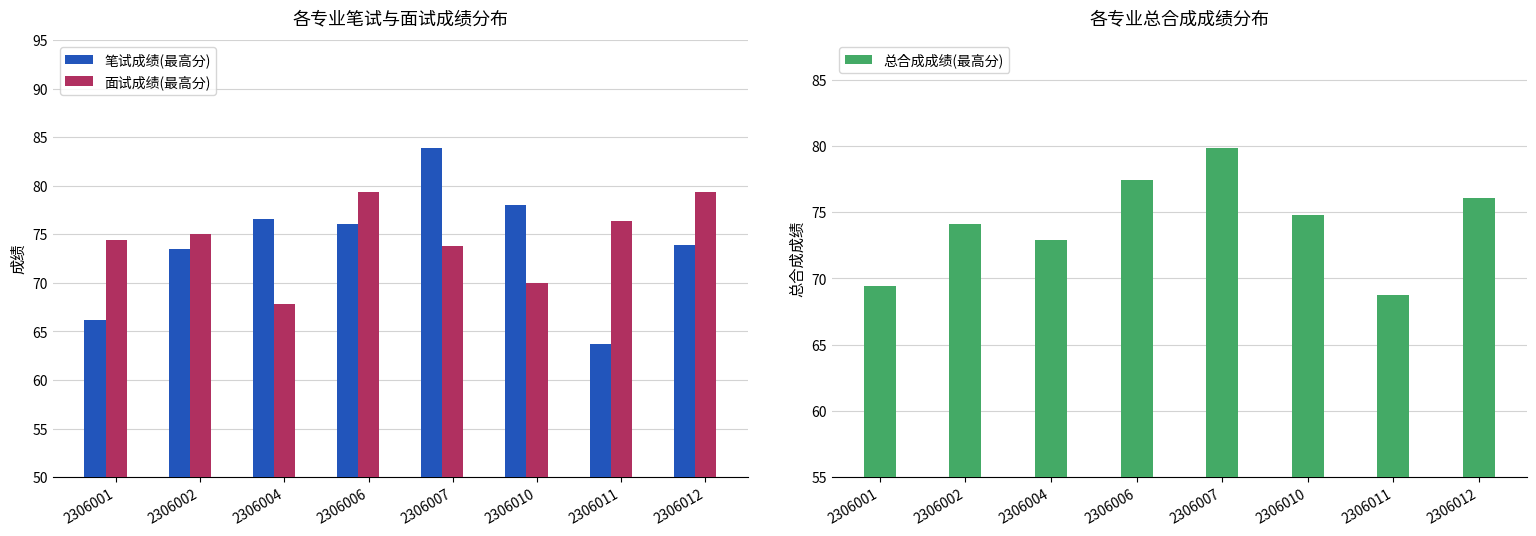

At which category does the chart reach its peak across all series?

2306007